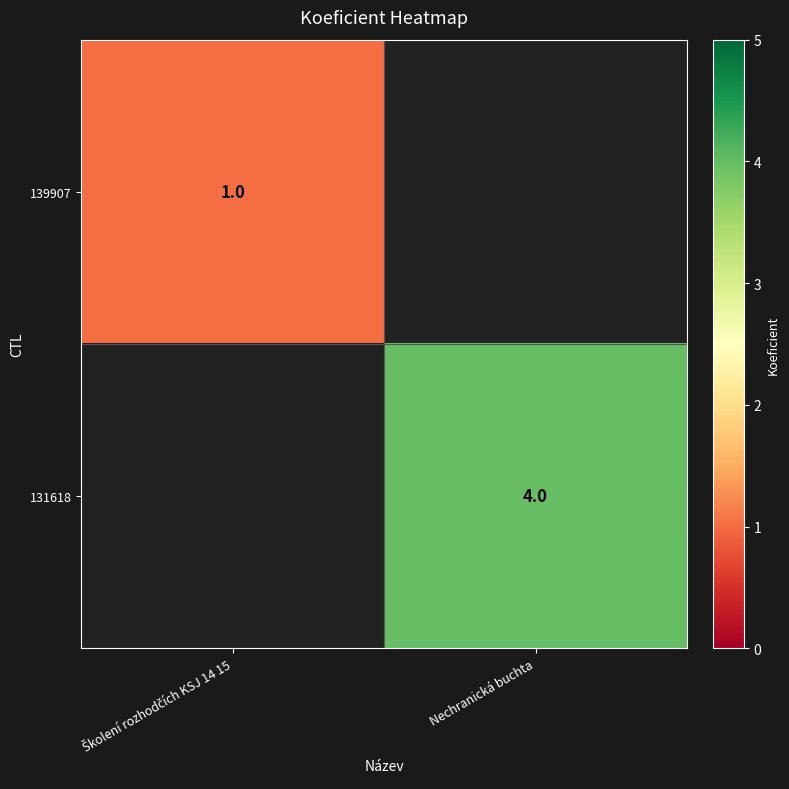

Which series has the widest spread of values?

139907